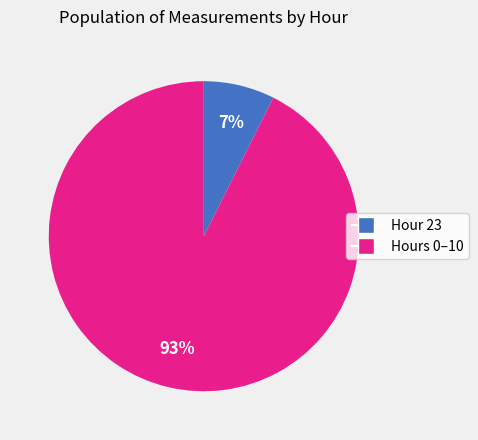

To the nearest percent, what is the average slice percentage?

50%